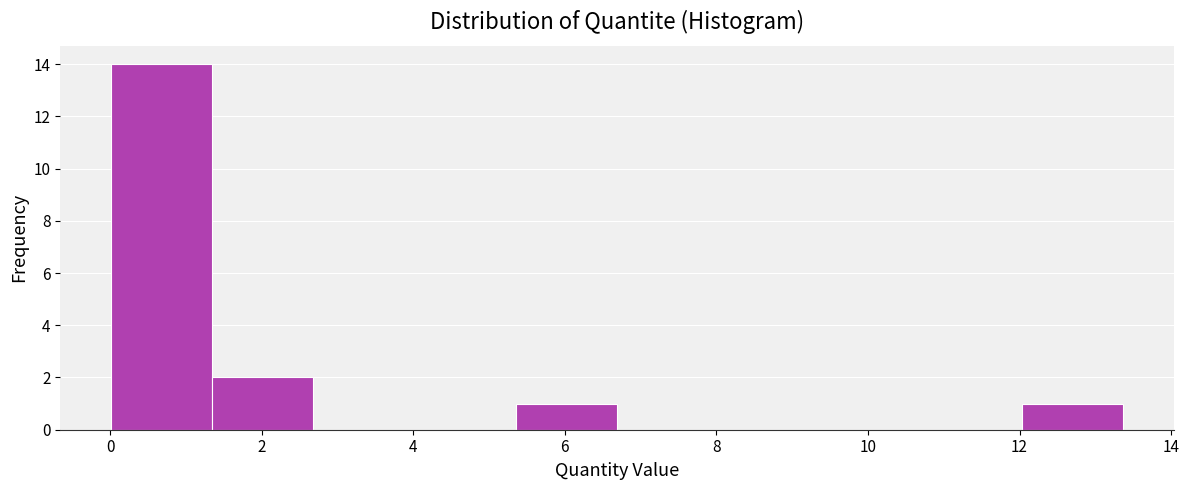

How tall is the bar that spans 5.4 to 6.6 on the x-axis? Neither the bar edges nor the heights are printed on the chart, so give them approximately, as read against the axes.

1